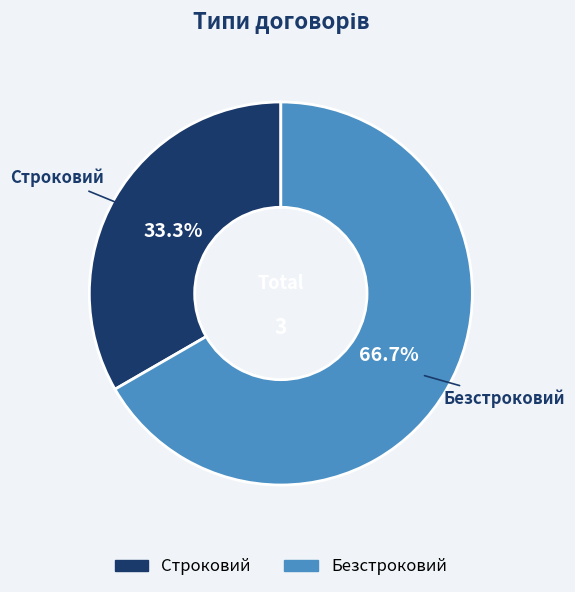

Is there any slice that represents more than half of the pie?

Yes